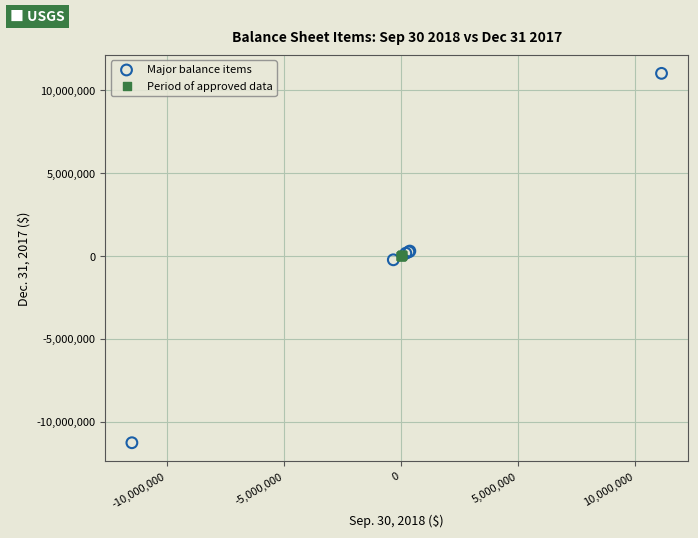

Which series has the largest Y range (max minus min)?

Major balance items